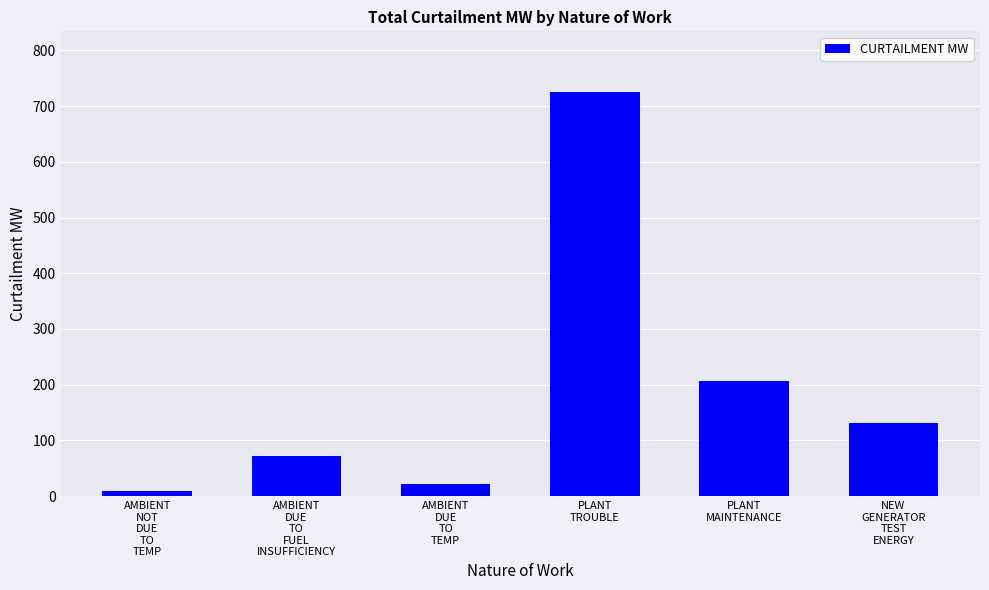

Rank the categories by value from highest to lowest.

PLANT
TROUBLE, PLANT
MAINTENANCE, NEW
GENERATOR
TEST
ENERGY, AMBIENT
DUE
TO
FUEL
INSUFFICIENCY, AMBIENT
DUE
TO
TEMP, AMBIENT
NOT
DUE
TO
TEMP